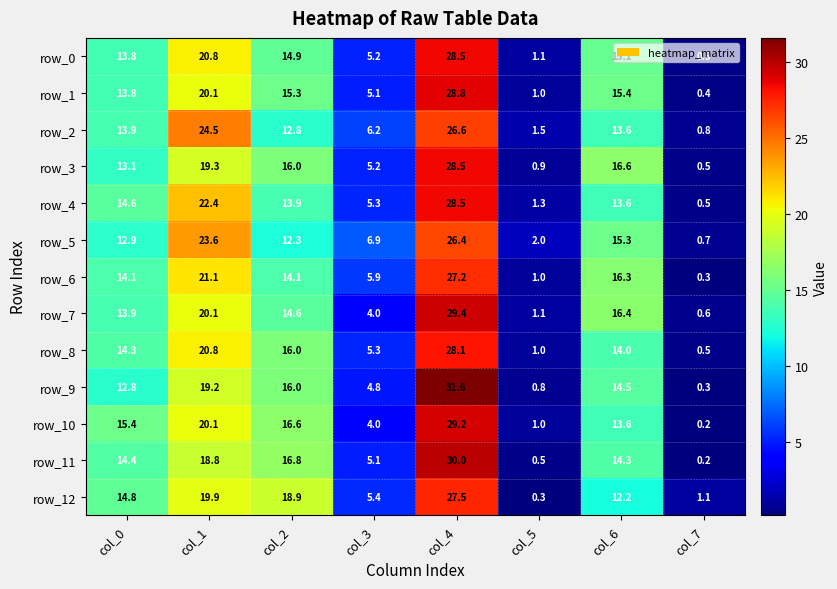

What is the approximate value of row_4 at col_7?

0.5